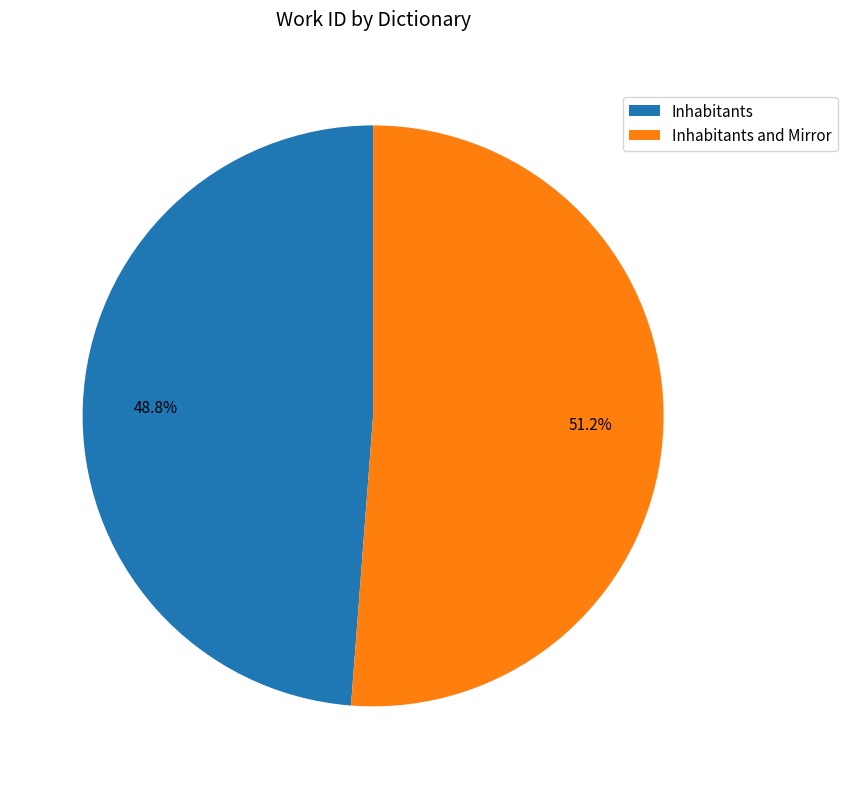

What percentage is NOT represented by Inhabitants and Mirror?

48.8%